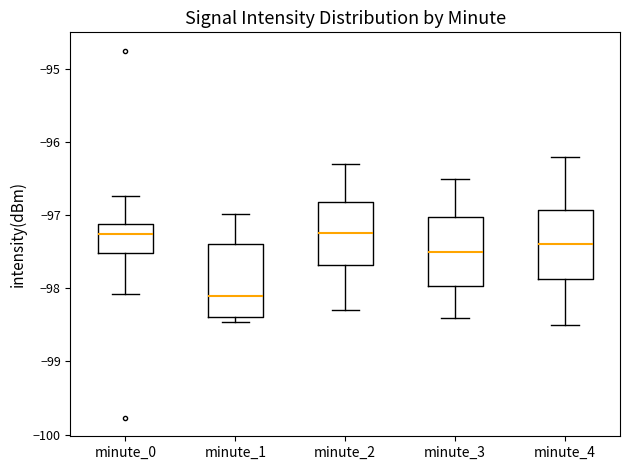

Which box has the lowest median line?

minute_1